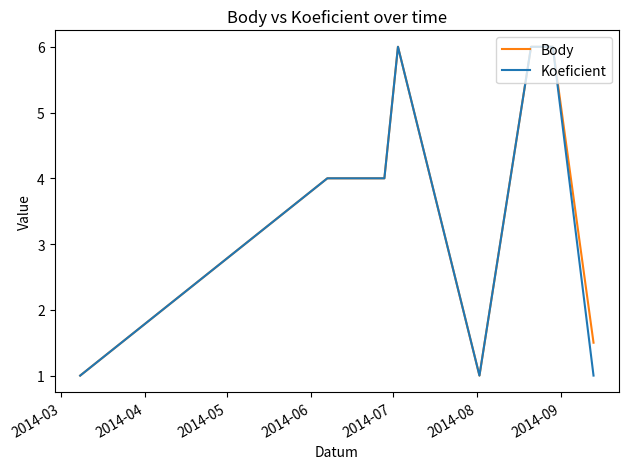

What is the lowest value of the Koeficient series?

1.0